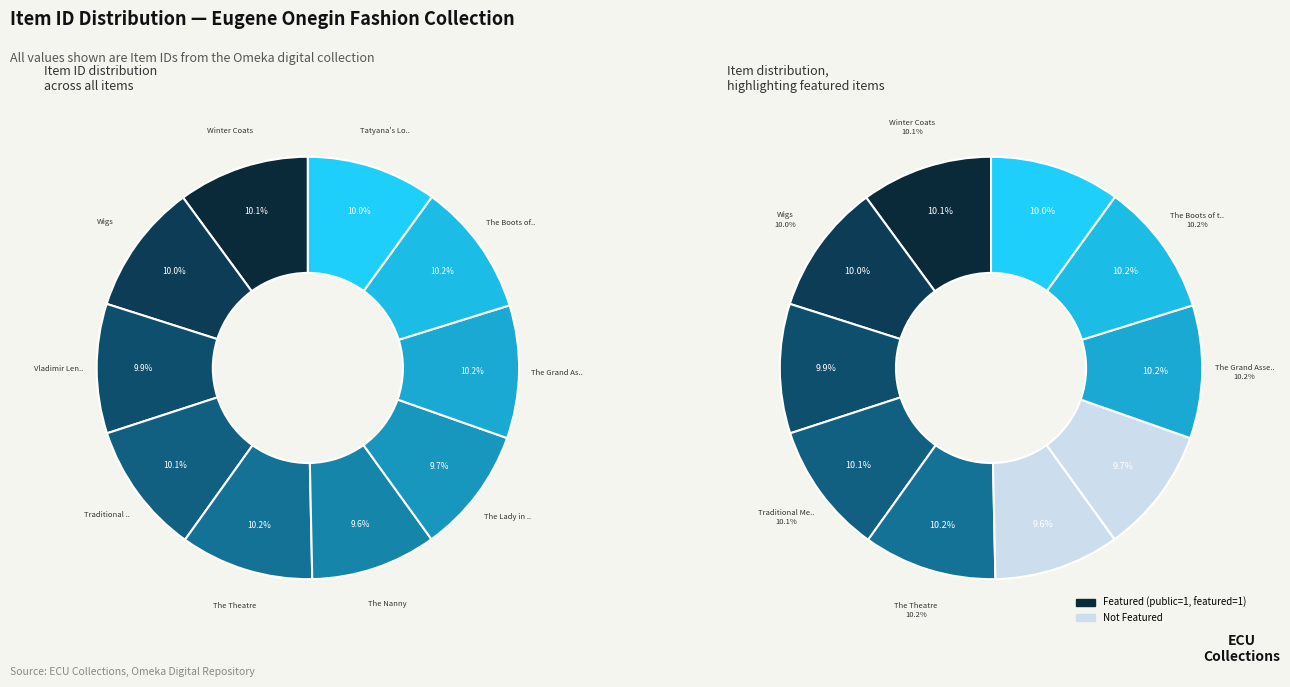

Approximately how many times larger is the value at Winter Coats compared to The Boots of the Guardsman?

1.0